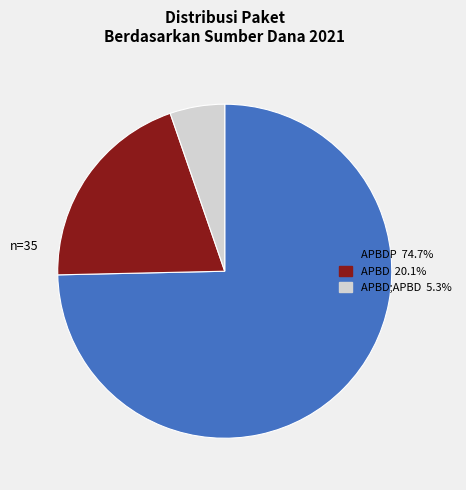

Is there a majority slice in this chart?

Yes